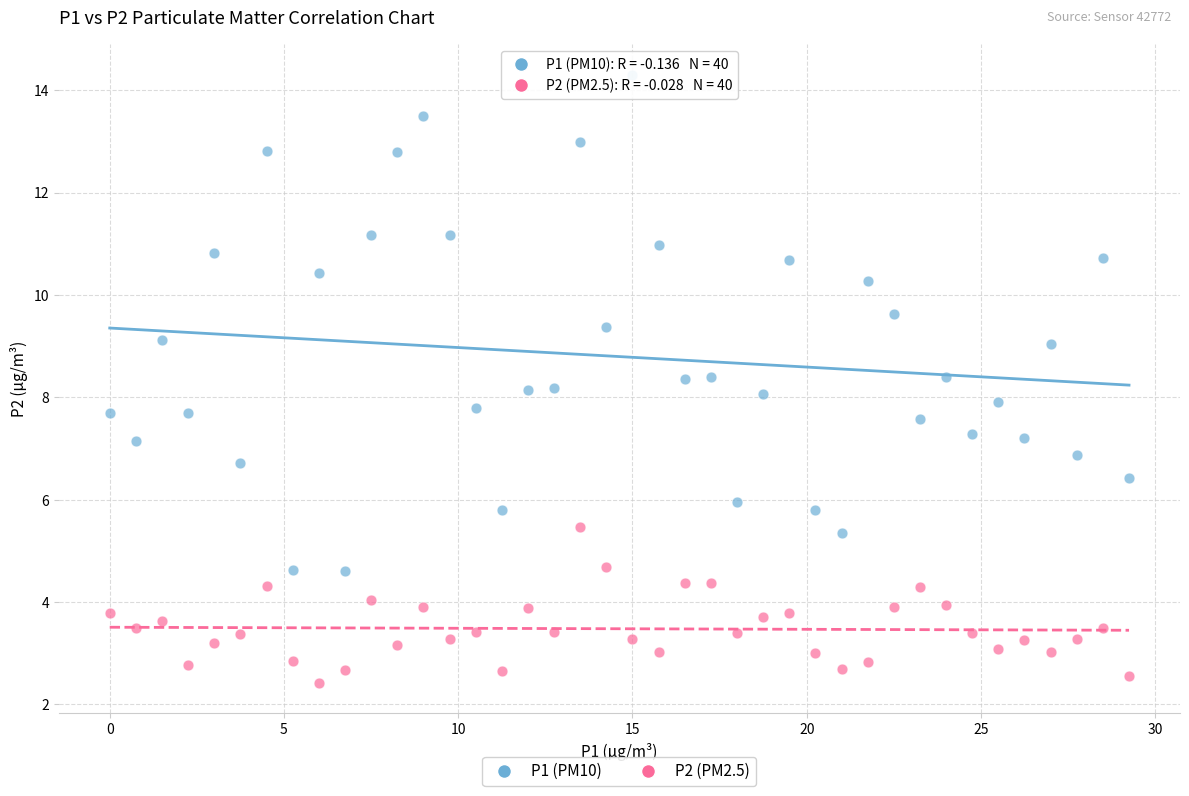

Which series contains the lowest Y value?

P2 (PM2.5)